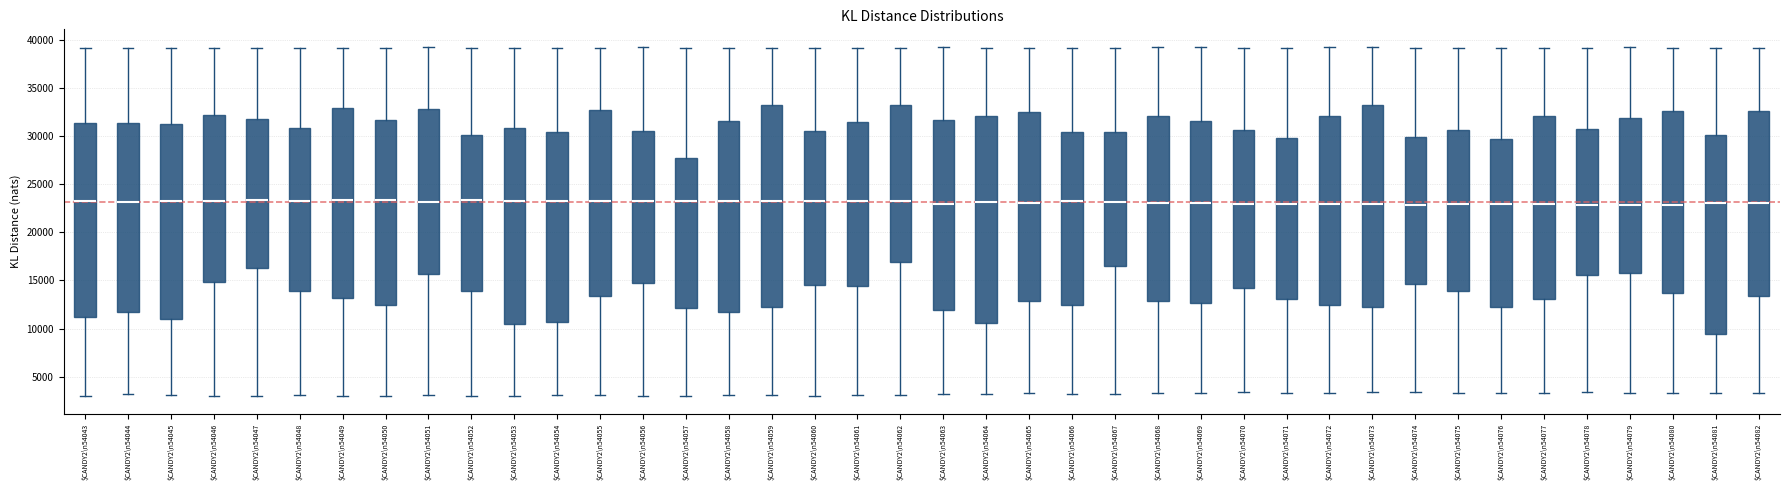

Reading left to right, read every box against the y-axis: the position of its median line, the range the box covers, and the ends of its whiskers. The values are not printed on the chart, so give them approximately, as read against the axis.

$CANDY2\n54043: median 23500, box 11000 to 31500, whiskers 3000 to 39000
$CANDY2\n54044: median 23000, box 12000 to 31500, whiskers 3000 to 39000
$CANDY2\n54045: median 23500, box 11000 to 31000, whiskers 3000 to 39000
$CANDY2\n54046: median 23500, box 15000 to 32000, whiskers 3000 to 39000
$CANDY2\n54047: median 23500, box 16500 to 32000, whiskers 3000 to 39000
$CANDY2\n54048: median 23500, box 14000 to 31000, whiskers 3000 to 39000
$CANDY2\n54049: median 23500, box 13000 to 33000, whiskers 3000 to 39000
$CANDY2\n54050: median 23500, box 12500 to 31500, whiskers 3000 to 39000
$CANDY2\n54051: median 23000, box 15500 to 33000, whiskers 3000 to 39000
$CANDY2\n54052: median 23500, box 14000 to 30000, whiskers 3000 to 39000
$CANDY2\n54053: median 23500, box 10500 to 31000, whiskers 3000 to 39000
$CANDY2\n54054: median 23000, box 10500 to 30500, whiskers 3000 to 39000
$CANDY2\n54055: median 23000, box 13500 to 32500, whiskers 3000 to 39000
$CANDY2\n54056: median 23500, box 15000 to 30500, whiskers 3000 to 39500
$CANDY2\n54057: median 23500, box 12000 to 28000, whiskers 3000 to 39000
$CANDY2\n54058: median 23000, box 12000 to 31500, whiskers 3000 to 39000
$CANDY2\n54059: median 23500, box 12500 to 33000, whiskers 3000 to 39000
$CANDY2\n54060: median 23500, box 14500 to 30500, whiskers 3000 to 39000
$CANDY2\n54061: median 23500, box 14500 to 31500, whiskers 3000 to 39000
$CANDY2\n54062: median 23000, box 17000 to 33500, whiskers 3000 to 39000
$CANDY2\n54063: median 23000, box 12000 to 32000, whiskers 3000 to 39500
$CANDY2\n54064: median 23000, box 10500 to 32000, whiskers 3000 to 39000
$CANDY2\n54065: median 23000, box 13000 to 32500, whiskers 3500 to 39000
$CANDY2\n54066: median 23000, box 12500 to 30500, whiskers 3000 to 39000
$CANDY2\n54067: median 23000, box 16500 to 30500, whiskers 3000 to 39000
$CANDY2\n54068: median 23000, box 13000 to 32000, whiskers 3500 to 39500
$CANDY2\n54069: median 23000, box 12500 to 31500, whiskers 3500 to 39500
$CANDY2\n54070: median 23000, box 14000 to 30500, whiskers 3500 to 39000
$CANDY2\n54071: median 23000, box 13000 to 30000, whiskers 3500 to 39000
$CANDY2\n54072: median 23000, box 12500 to 32000, whiskers 3500 to 39500
$CANDY2\n54073: median 23000, box 12500 to 33000, whiskers 3500 to 39500
$CANDY2\n54074: median 23000, box 14500 to 30000, whiskers 3500 to 39000
$CANDY2\n54075: median 23000, box 14000 to 30500, whiskers 3500 to 39000
$CANDY2\n54076: median 23000, box 12500 to 29500, whiskers 3500 to 39000
$CANDY2\n54077: median 23000, box 13000 to 32000, whiskers 3500 to 39000
$CANDY2\n54078: median 23000, box 15500 to 31000, whiskers 3500 to 39000
$CANDY2\n54079: median 23000, box 16000 to 32000, whiskers 3500 to 39500
$CANDY2\n54080: median 23000, box 13500 to 32500, whiskers 3500 to 39000
$CANDY2\n54081: median 23000, box 9500 to 30000, whiskers 3500 to 39000
$CANDY2\n54082: median 23000, box 13500 to 32500, whiskers 3500 to 39000